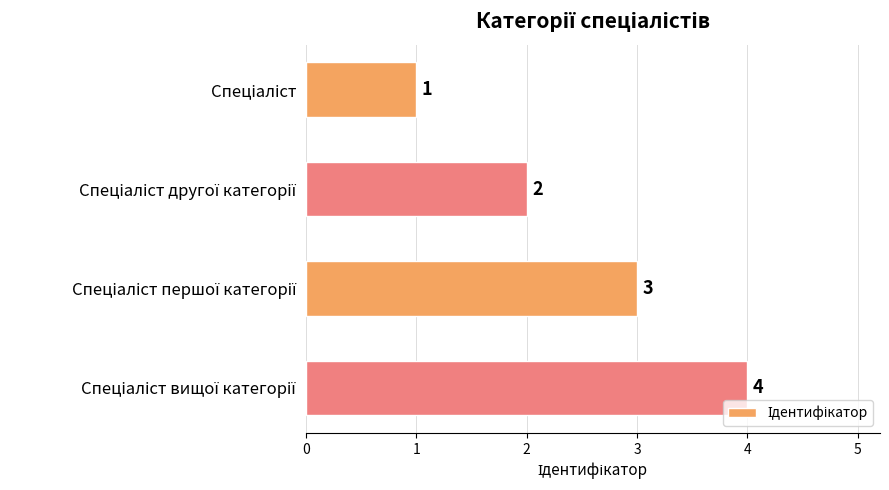

What is the value of the 4th bar from the top?

4